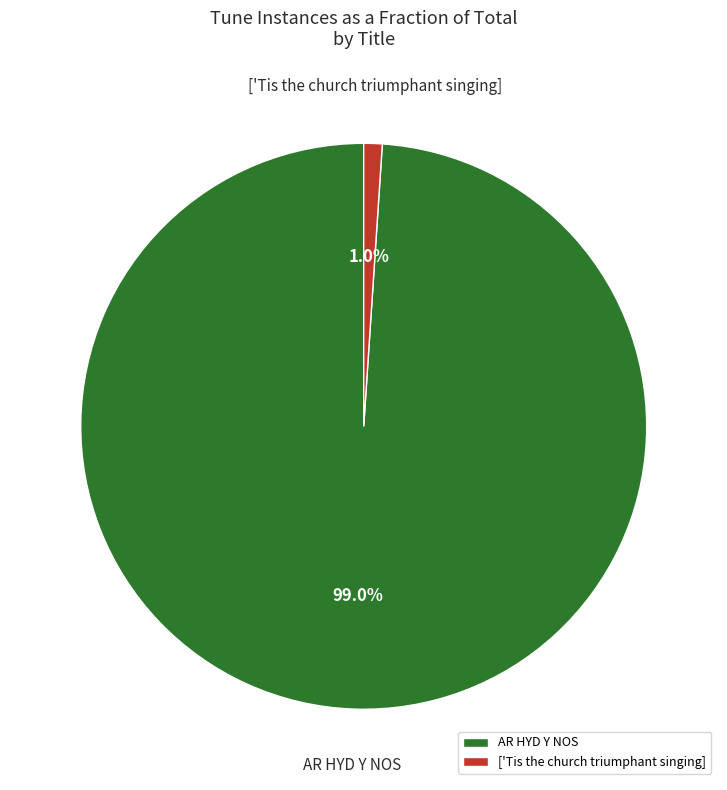

Rank the categories by value from highest to lowest.

AR HYD Y NOS, ['Tis the church triumphant singing]